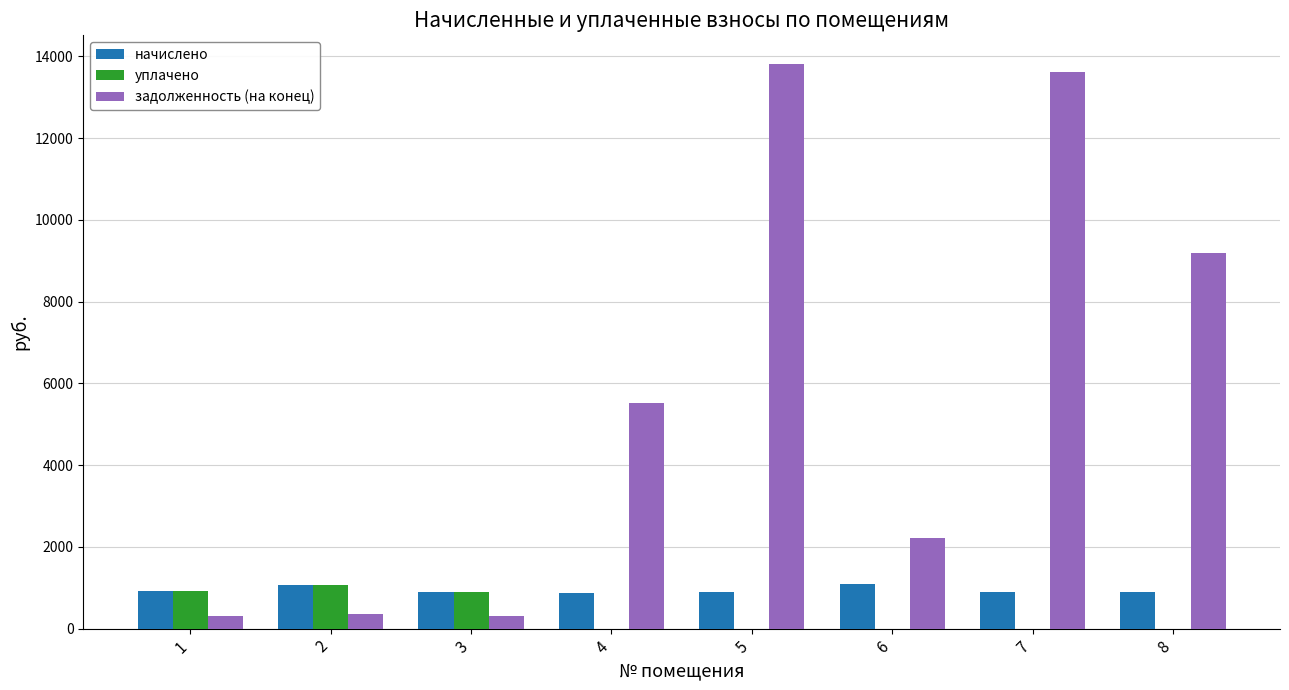

Read the задолженность (на конец) value at 5.

13822.6